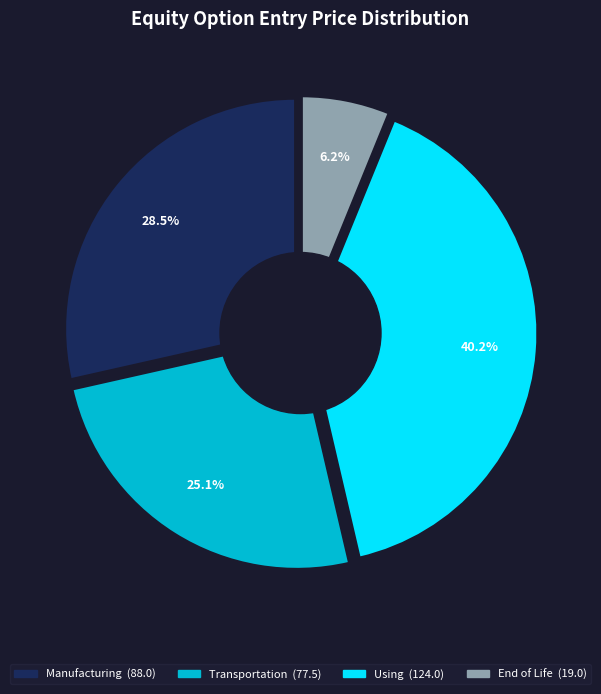

Is there a majority slice in this chart?

No